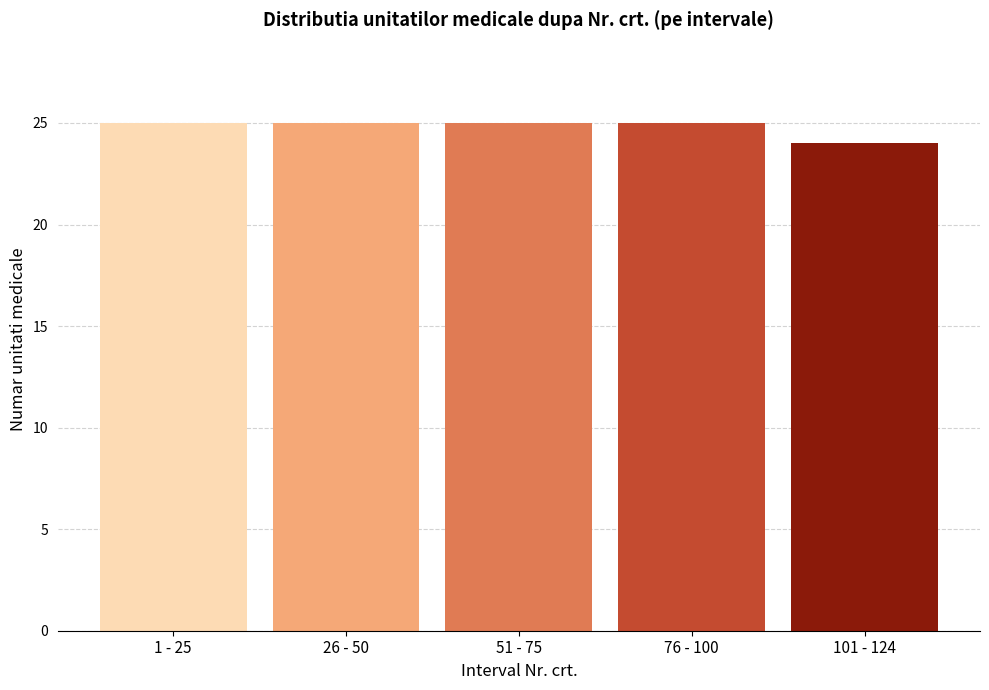

Reading left to right, transcribe all the data shown in this chart.

1 - 25=25	26 - 50=25	51 - 75=25	76 - 100=25	101 - 124=24